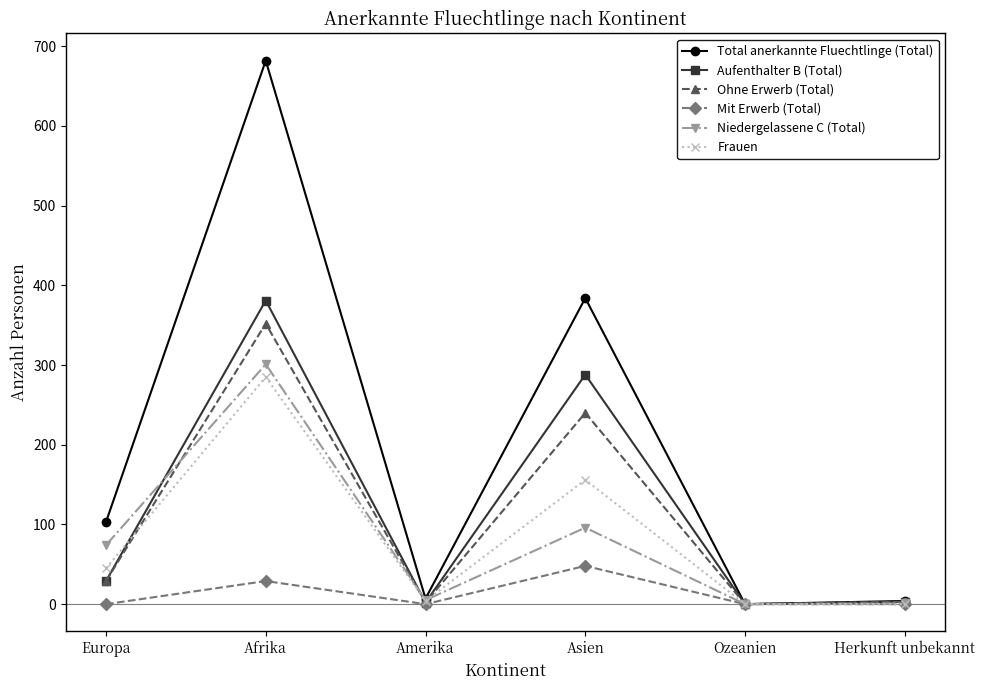

The Aufenthalter B (Total) series shows 191 at Afrika. True or false?

False